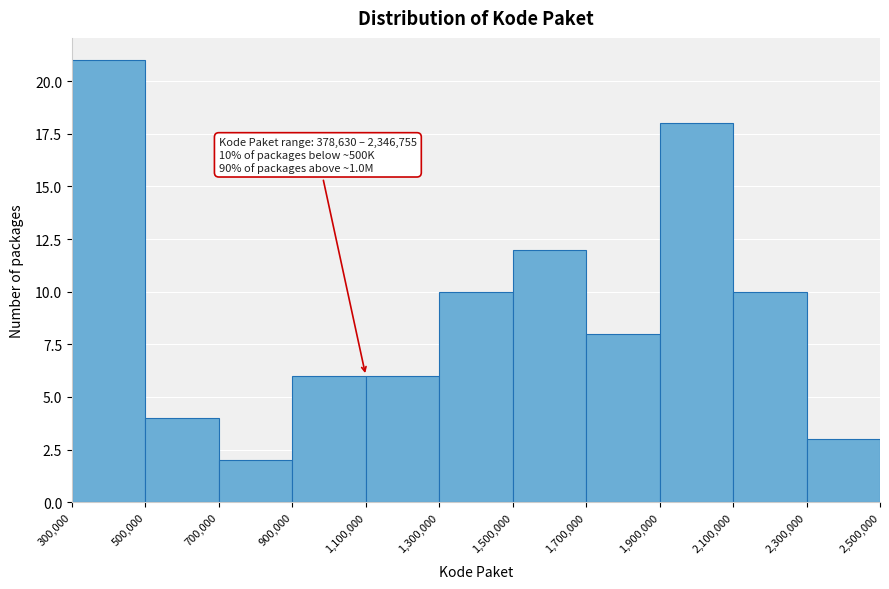

Over which range of the x-axis is the bar tallest?

300,000 to 500,000